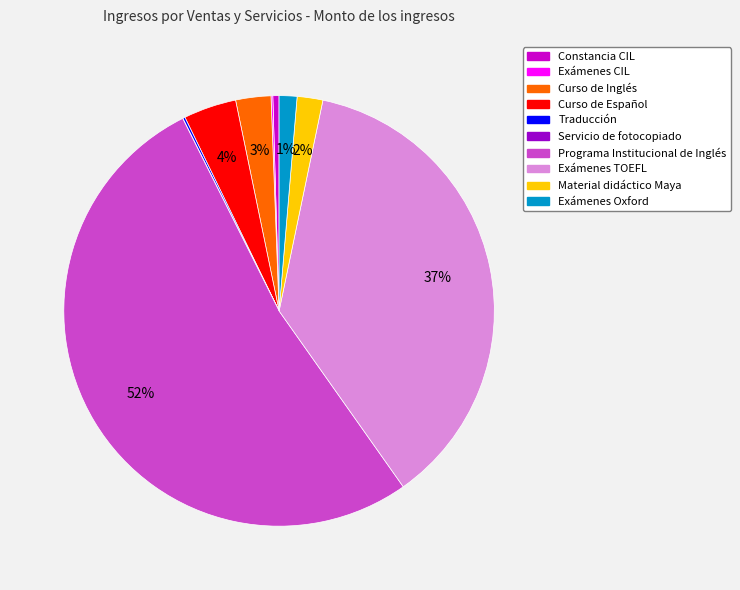

Which has a higher value, Programa Institucional de Inglés or Exámenes TOEFL?

Programa Institucional de Inglés